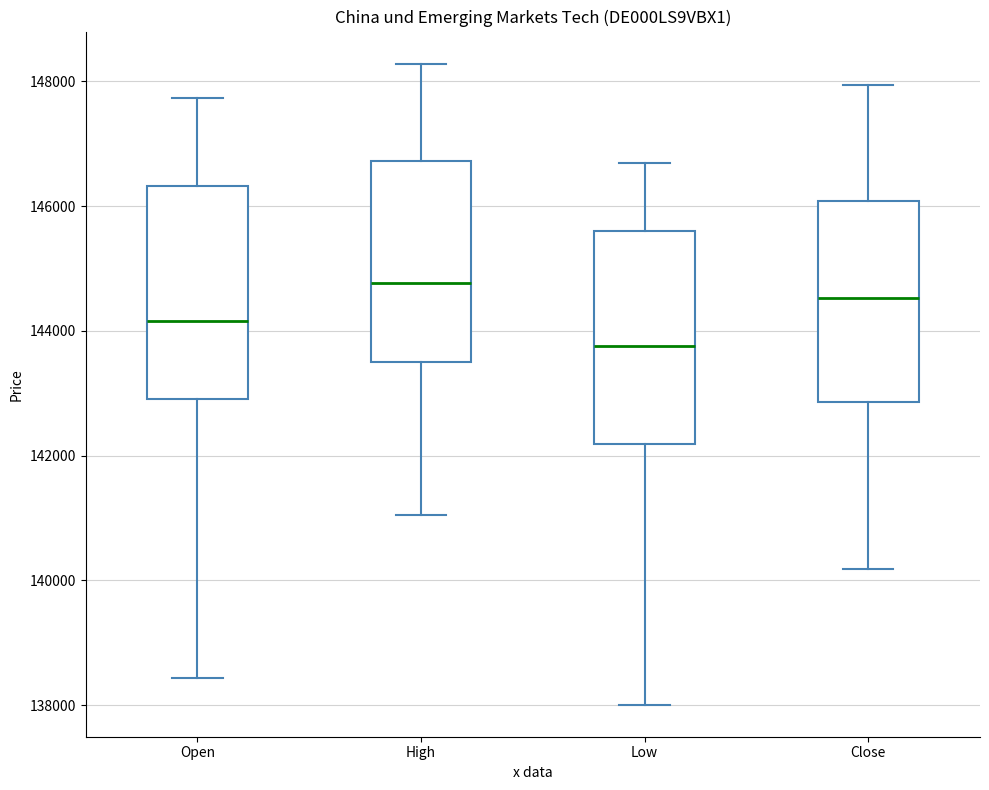

Where is the upper edge of the box for Open on the y-axis? The values are not printed on the chart, so give them approximately, as read against the axis.

146400